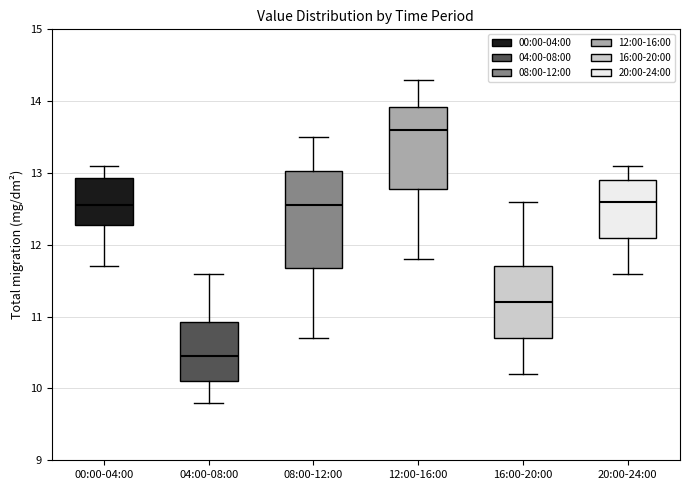

Reading left to right, read every box against the y-axis: the position of its median line, the range the box covers, and the ends of its whiskers. The values are not printed on the chart, so give them approximately, as read against the axis.

00:00-04:00: median 12.6, box 12.3 to 12.9, whiskers 11.7 to 13.1
04:00-08:00: median 10.5, box 10.1 to 10.9, whiskers 9.8 to 11.6
08:00-12:00: median 12.6, box 11.7 to 13.0, whiskers 10.7 to 13.5
12:00-16:00: median 13.6, box 12.8 to 13.9, whiskers 11.8 to 14.3
16:00-20:00: median 11.2, box 10.7 to 11.7, whiskers 10.2 to 12.6
20:00-24:00: median 12.6, box 12.1 to 12.9, whiskers 11.6 to 13.1